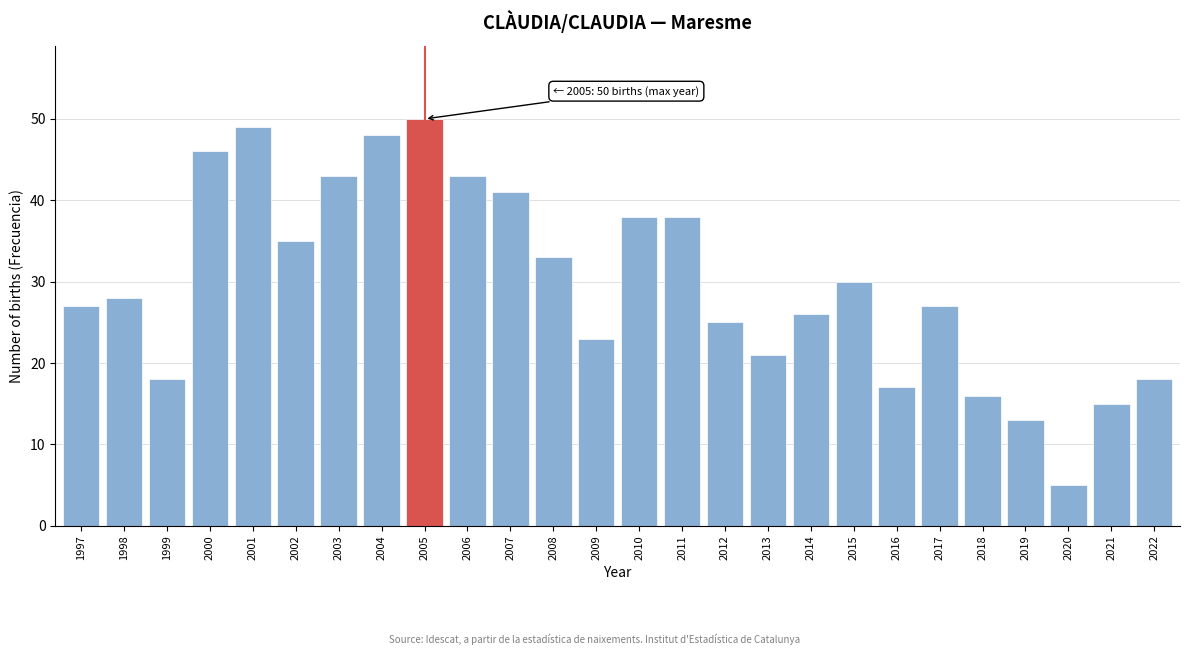

Reading left to right, list all the values displayed in this chart.

27	28	18	46	49	35	43	48	50	43	41	33	23	38	38	25	21	26	30	17	27	16	13	5	15	18